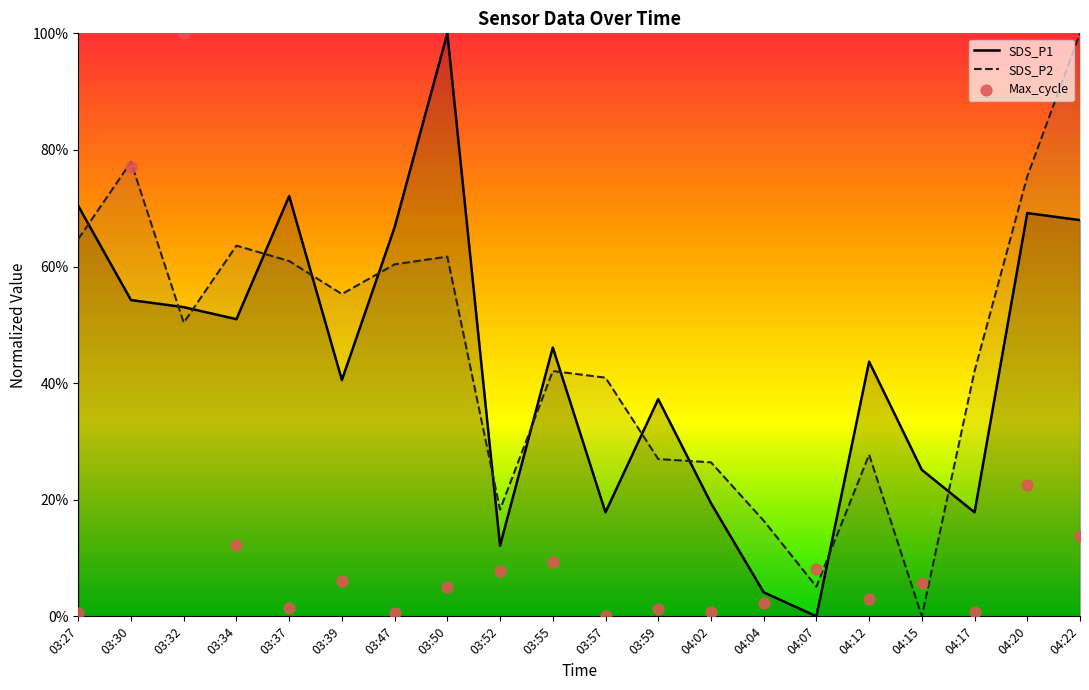

Is the value of SDS_P2 at 03:52 greater than the value of SDS_P1 at 04:07?

Yes